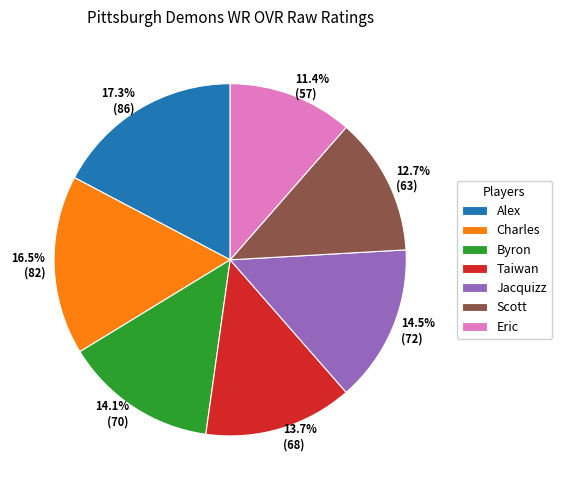

Is there any slice that represents more than half of the pie?

No